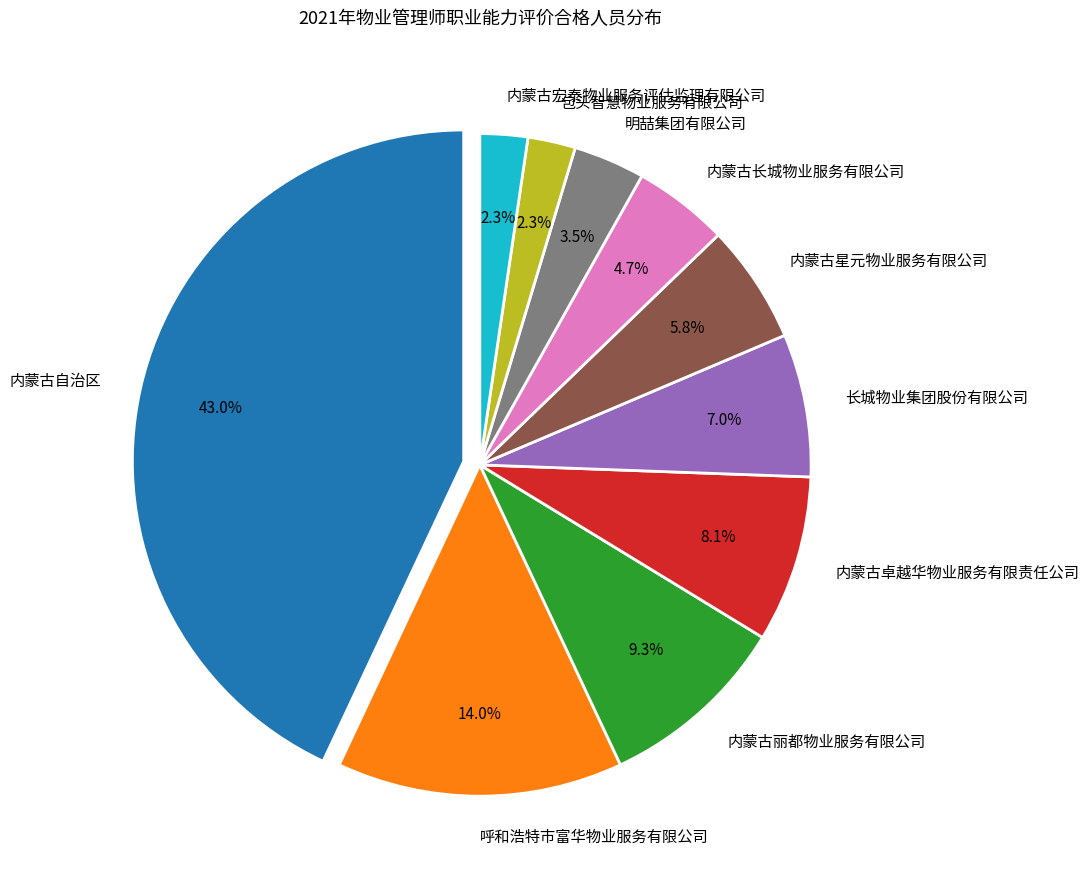

True or false: 内蒙古星元物业服务有限公司 accounts for 1% of the total.

False